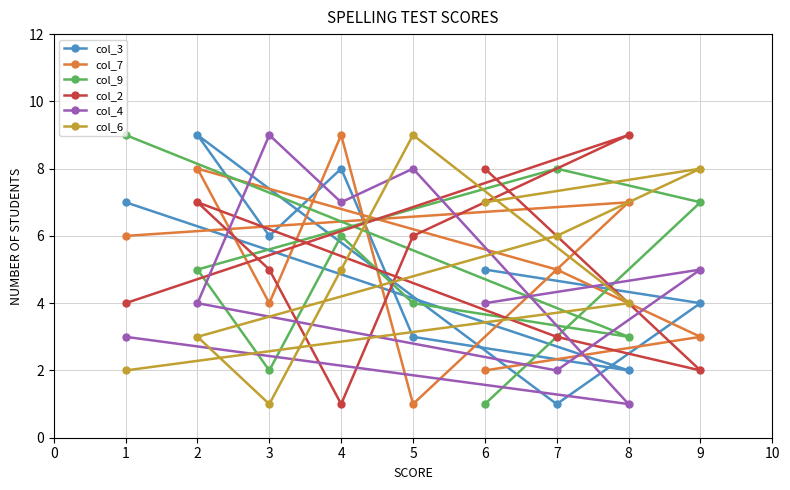

How many values in the col_9 series are below 5?

4